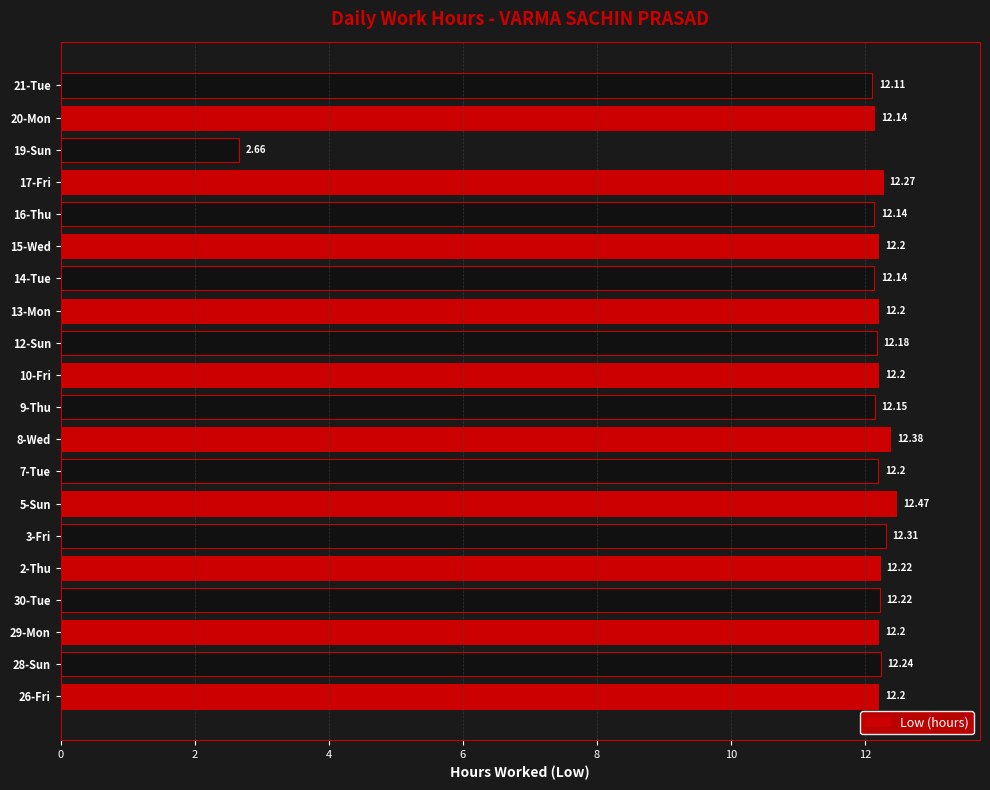

What is the difference between the maximum and minimum values?

9.8